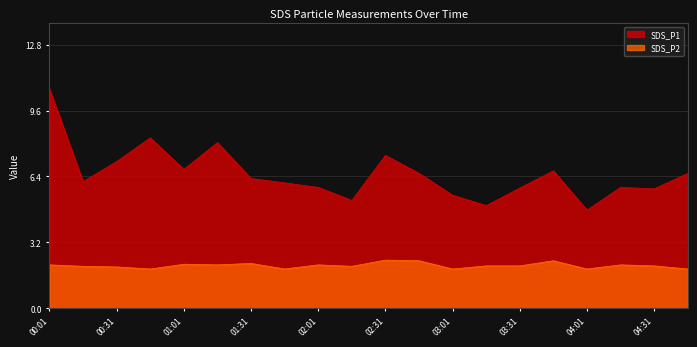

Does the chart display data point markers on the line(s)?

No